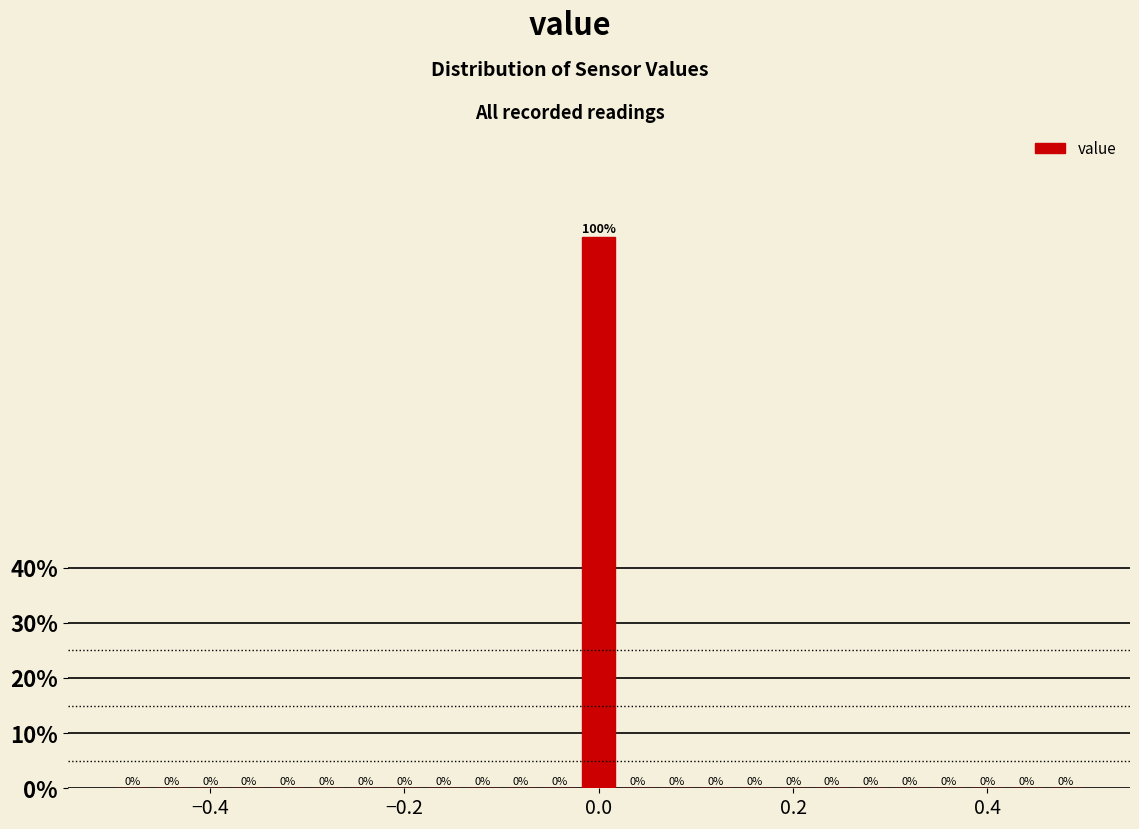

Read against the x-axis, roughly where is the centre of the tallest bar?

0.00